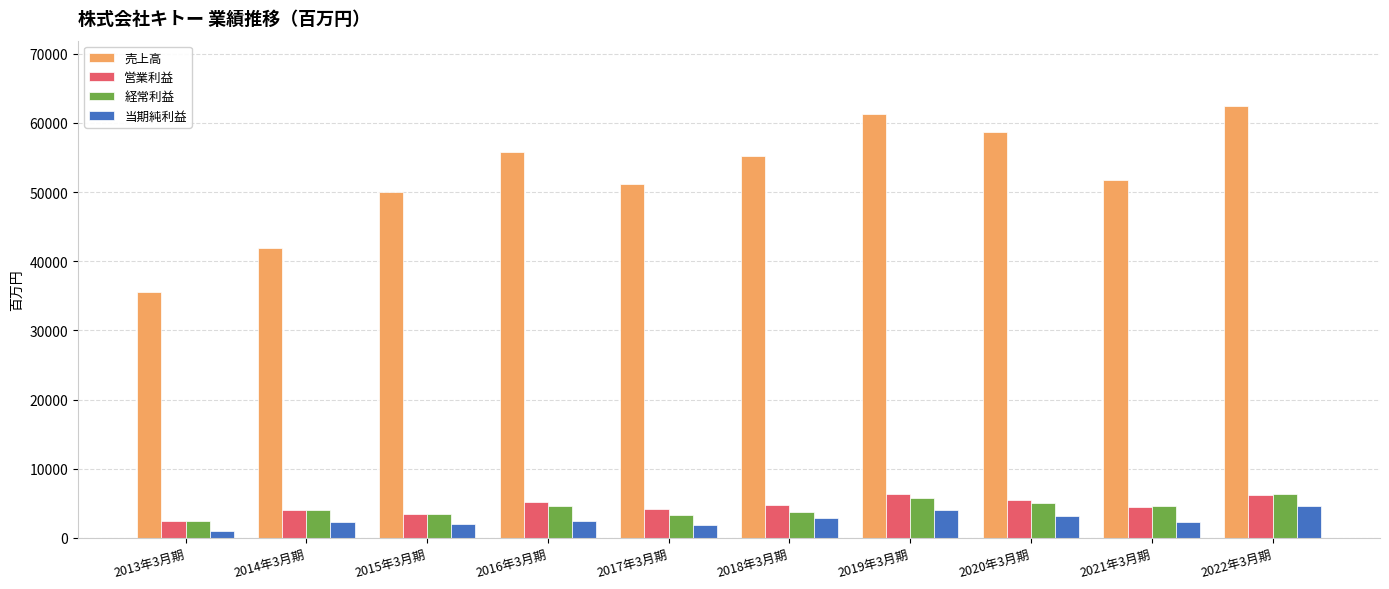

Rank the categories by 売上高 value from highest to lowest.

2022年3月期, 2019年3月期, 2020年3月期, 2016年3月期, 2018年3月期, 2021年3月期, 2017年3月期, 2015年3月期, 2014年3月期, 2013年3月期